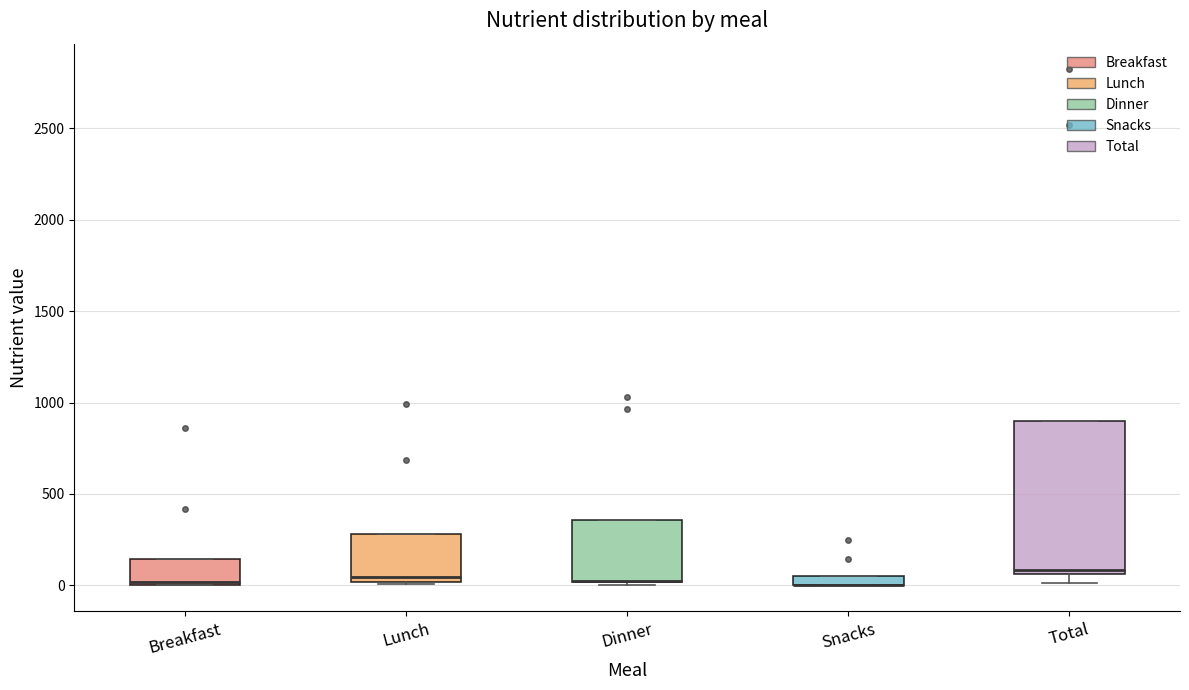

Which box is the tallest, from its lower edge to its upper edge?

Total